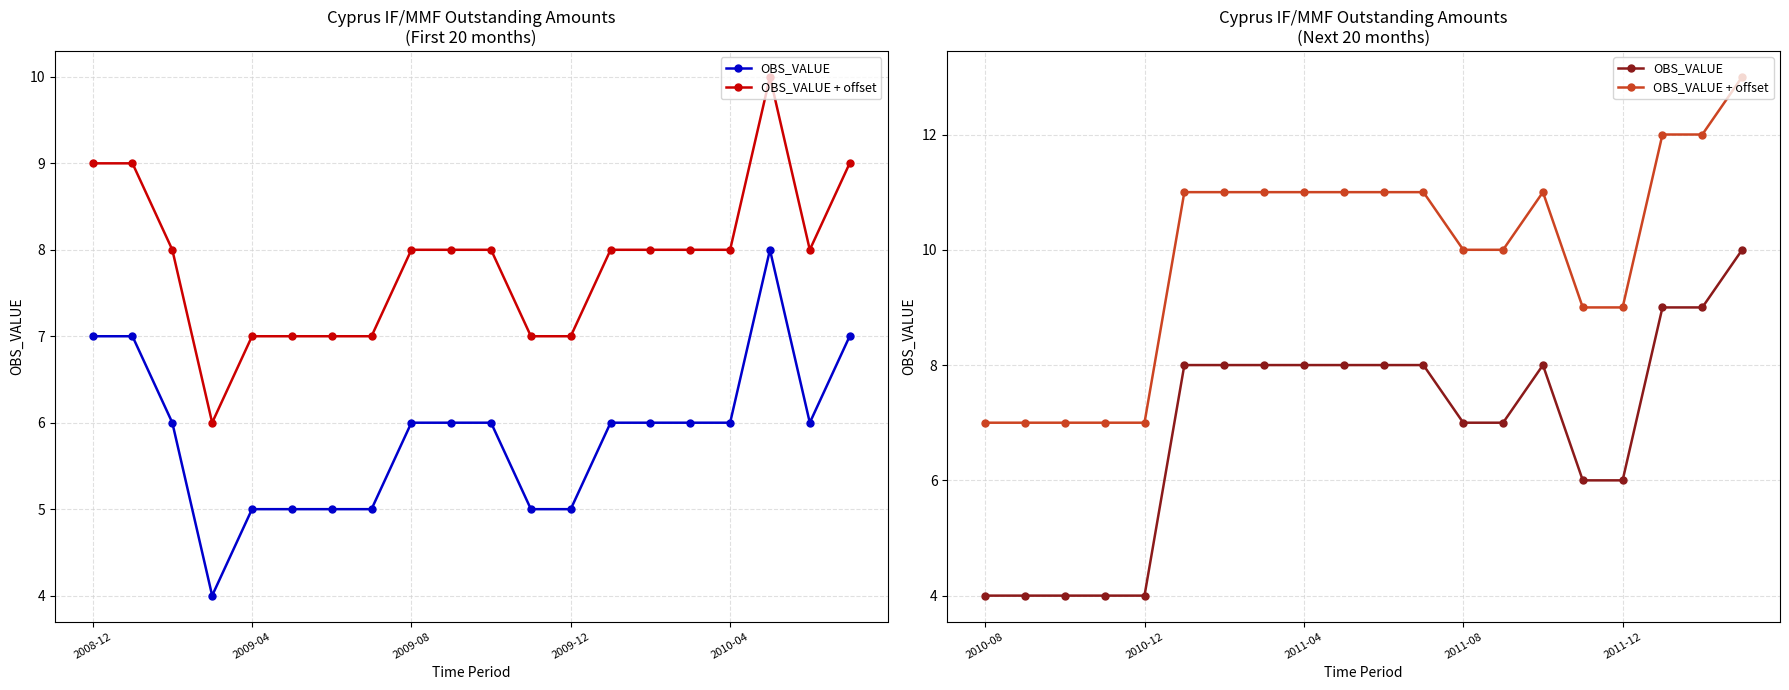

List the series in order of their peak value, highest first.

OBS_VALUE + offset, OBS_VALUE